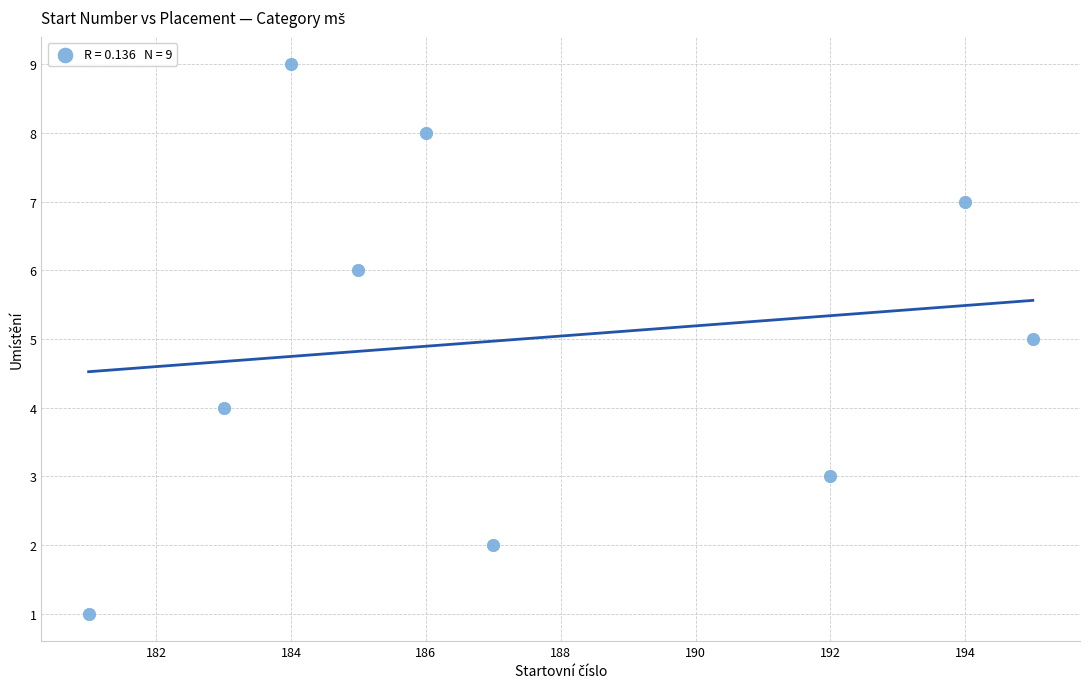

What is the average X value?

187